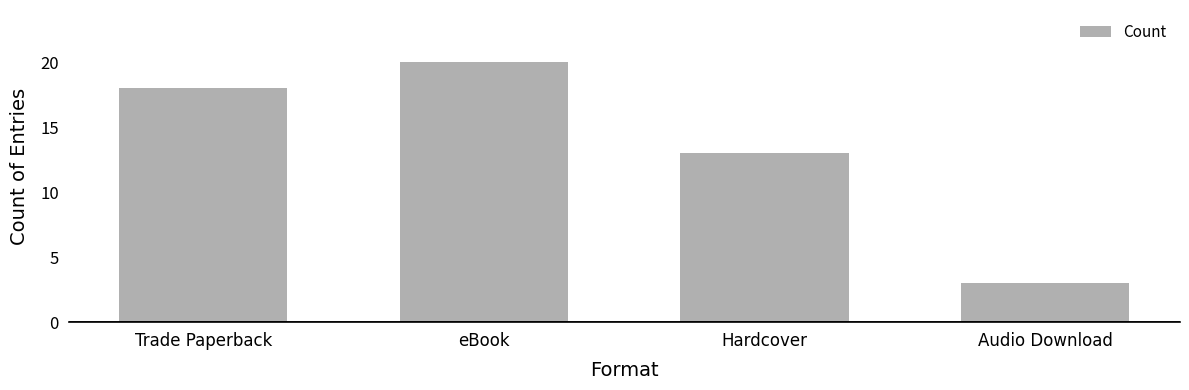

What is the label of the 2nd bar from the left?

eBook